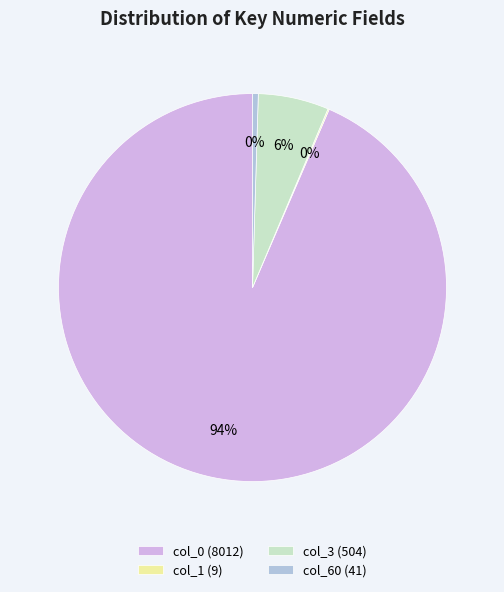

Is there a majority slice in this chart?

Yes